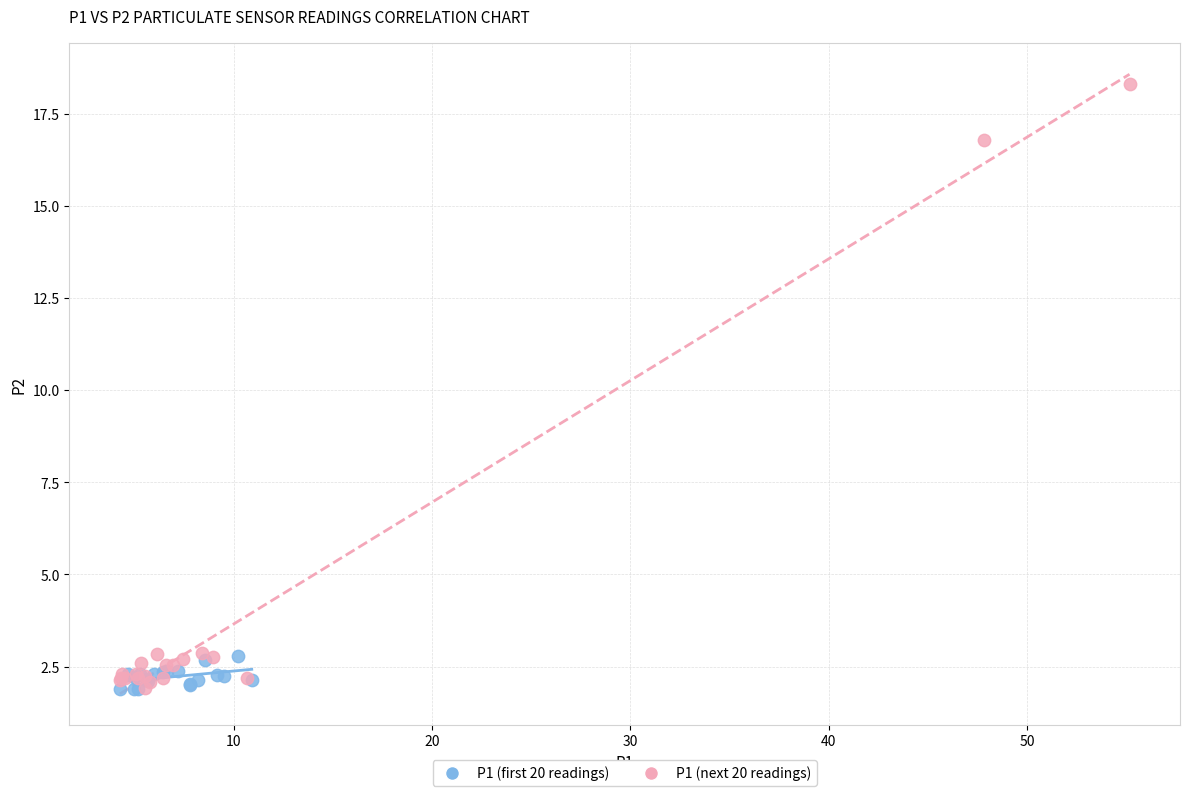

Which series contains the highest Y value?

P1 (next 20 readings)